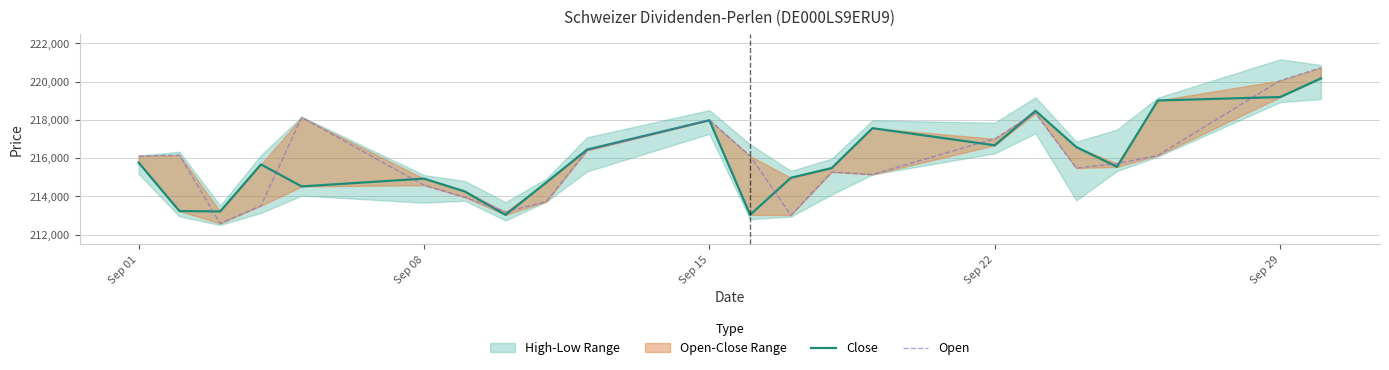

At how many categories does at least one series exceed 219930?

2